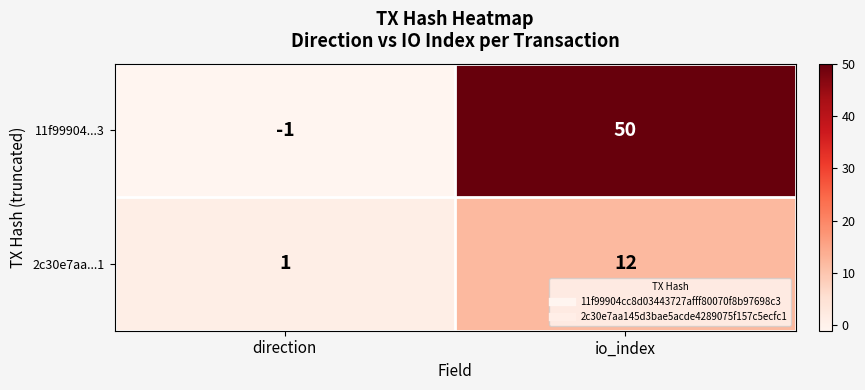

True or false: 2c30e7aa...1 has a value of 1 at direction.

True